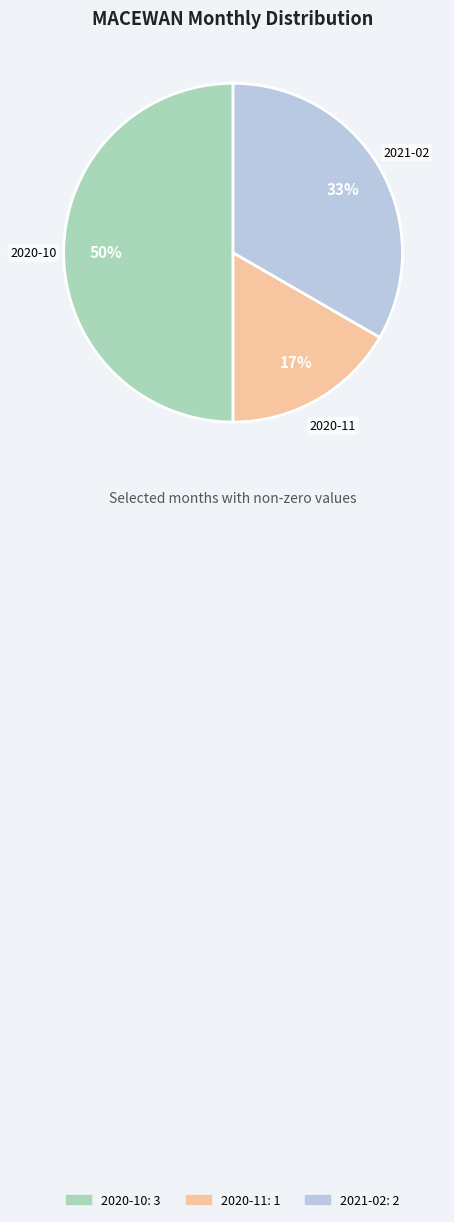

Rank the categories by value from lowest to highest.

2020-11, 2021-02, 2020-10